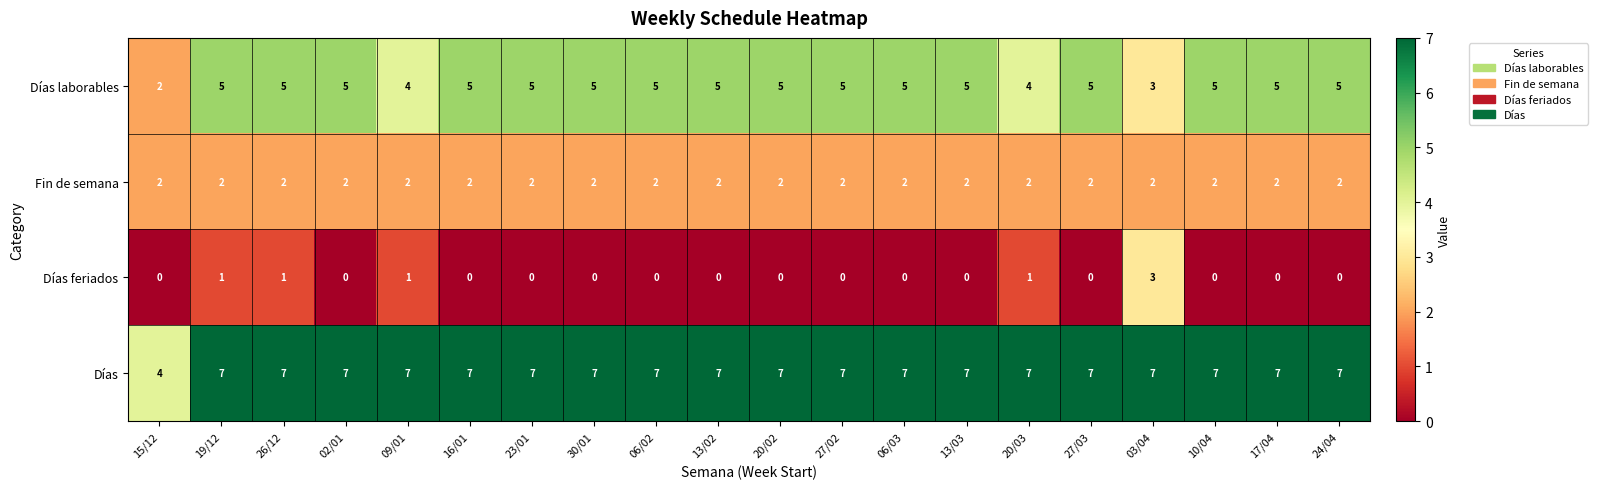

Is it true that Días equals 7 at 03/04?

True